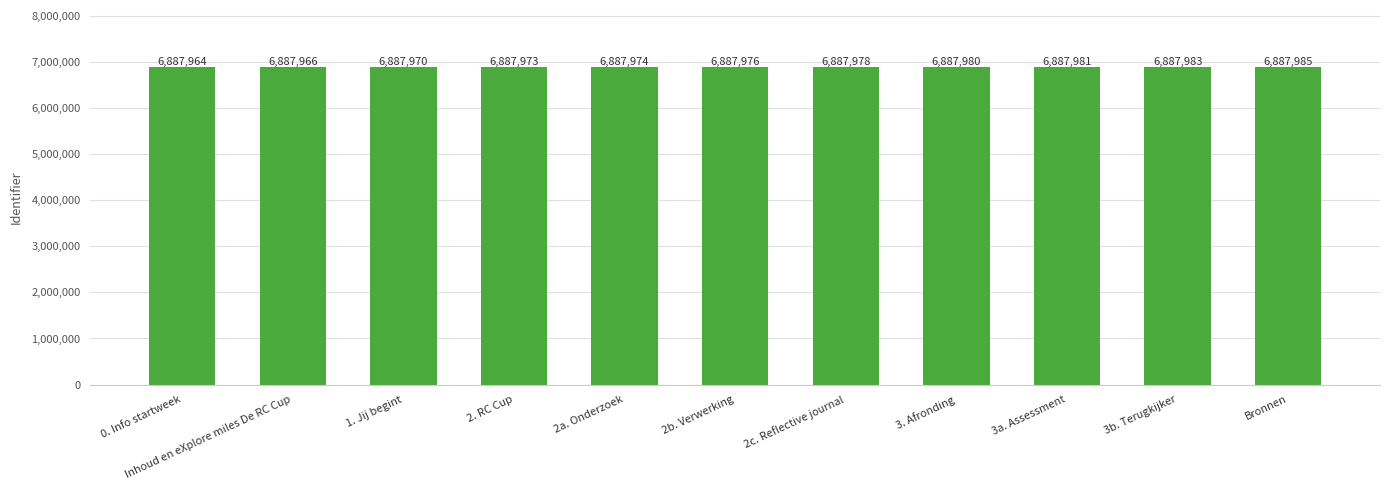

Rank the categories by value from highest to lowest.

Bronnen, 3b. Terugkijker, 3a. Assessment, 3. Afronding, 2c. Reflective journal, 2b. Verwerking, 2a. Onderzoek, 2. RC Cup, 1. Jij begint, Inhoud en eXplore miles De RC Cup, 0. Info startweek